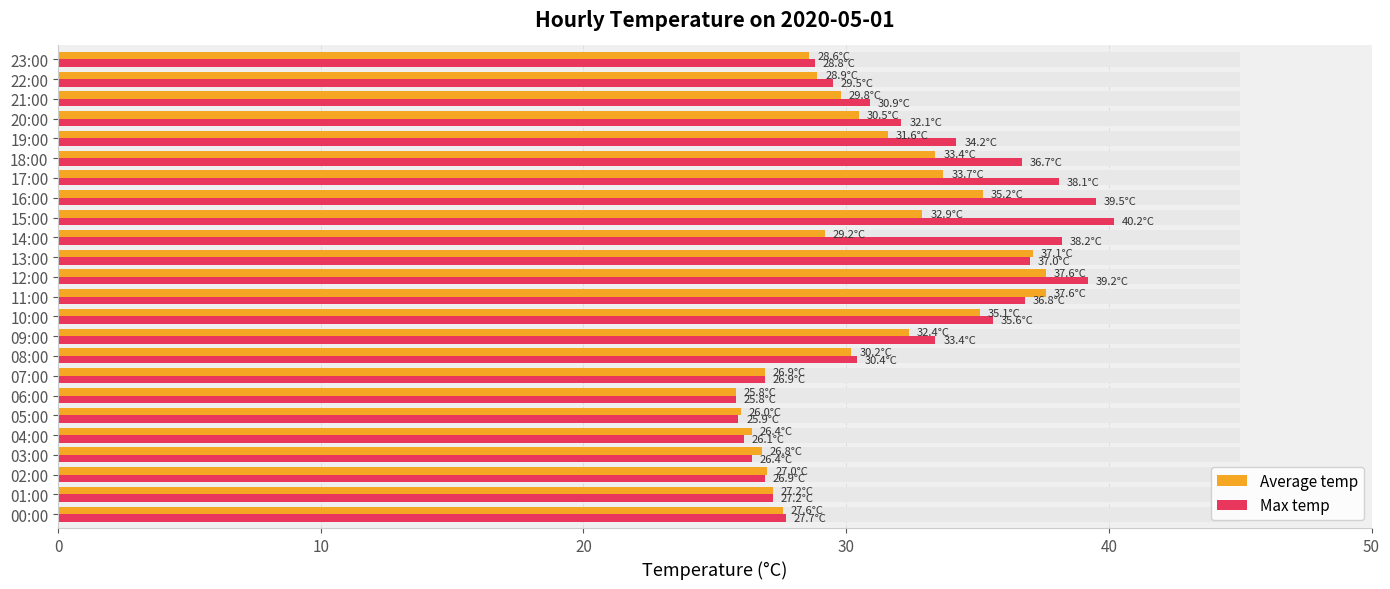

What is the approximate value of Max temp at 09:00?

33.4